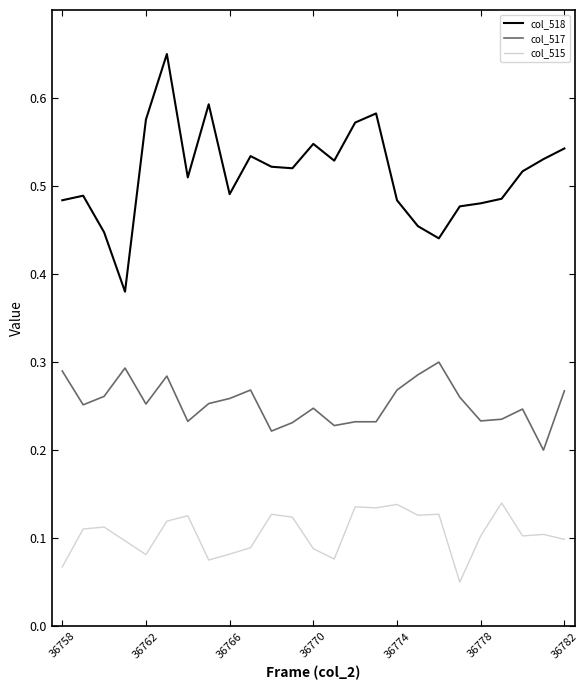

Which series has the widest spread of values?

col_518